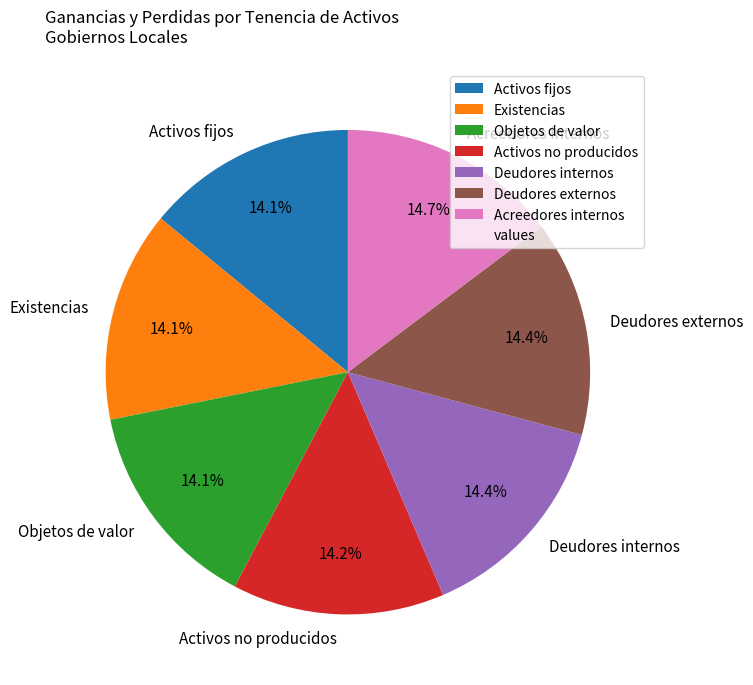

What is the total percentage of Acreedores internos and Deudores internos?

29.1%